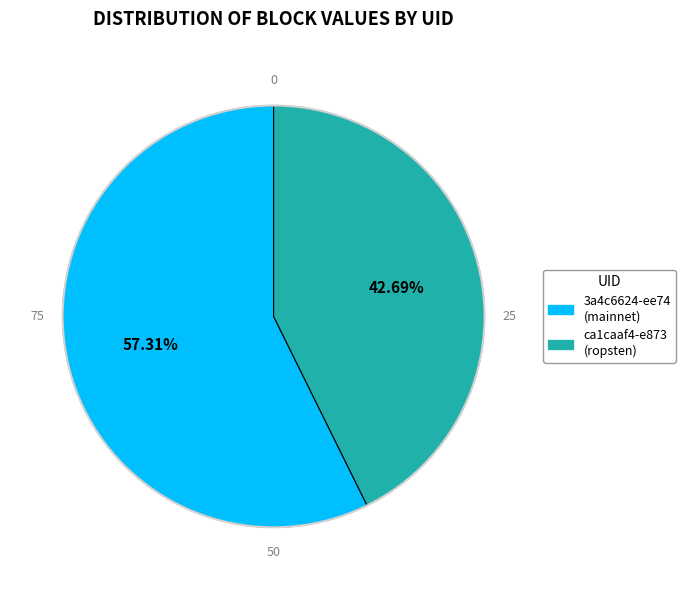

Does any single category account for the majority?

Yes